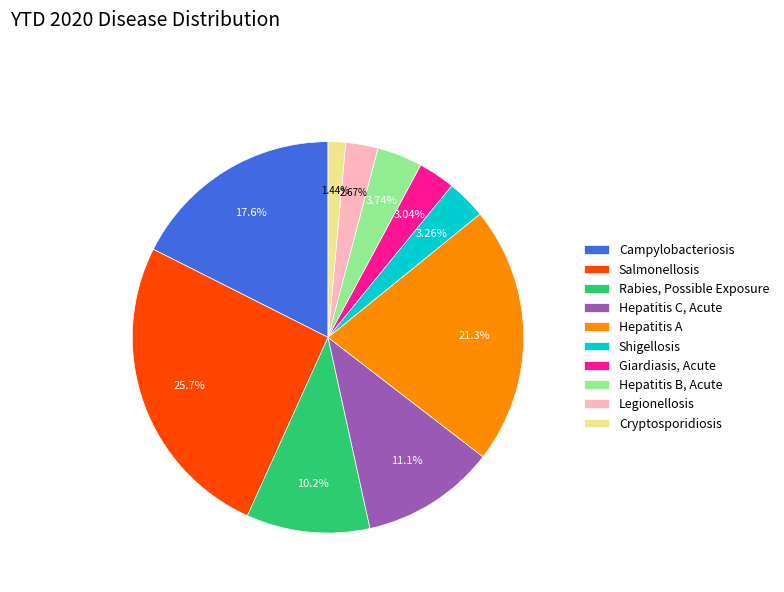

What is the smallest slice in the pie chart?

Cryptosporidiosis